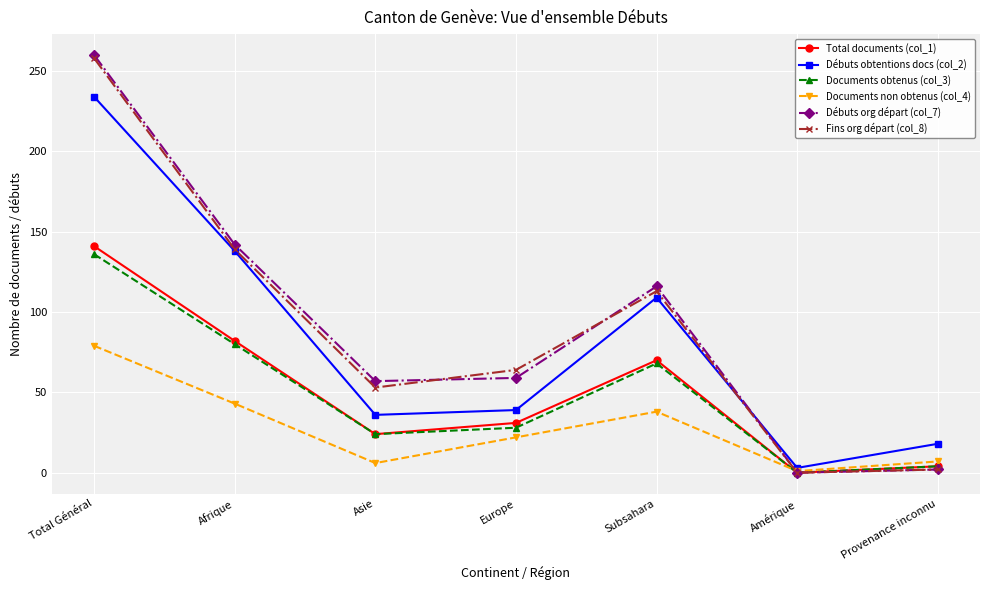

What is the maximum value shown in the chart?

260